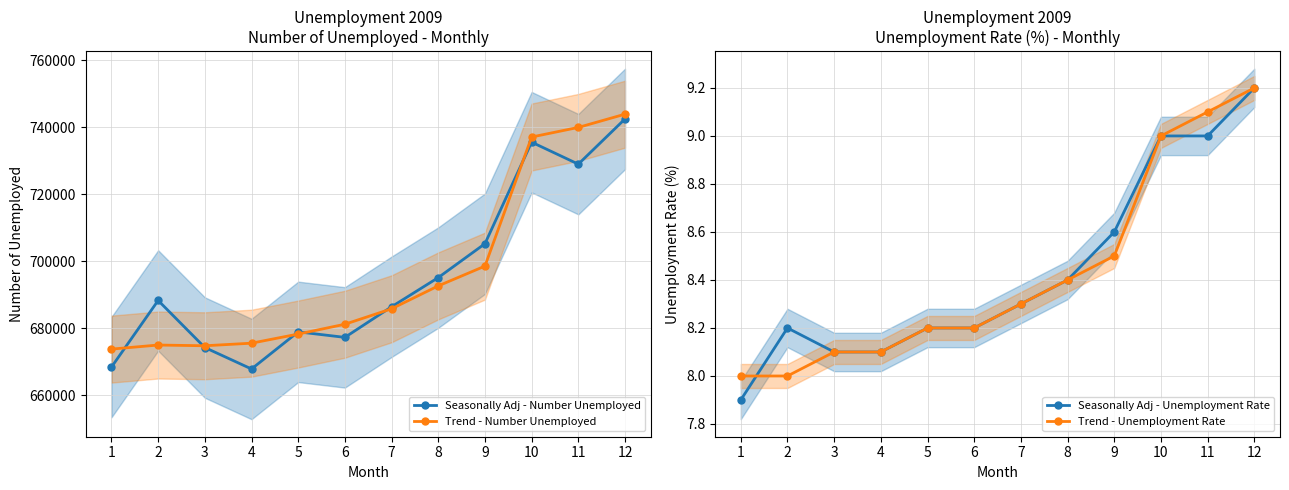

What is the sum of all Trend - Number Unemployed values?

8356371